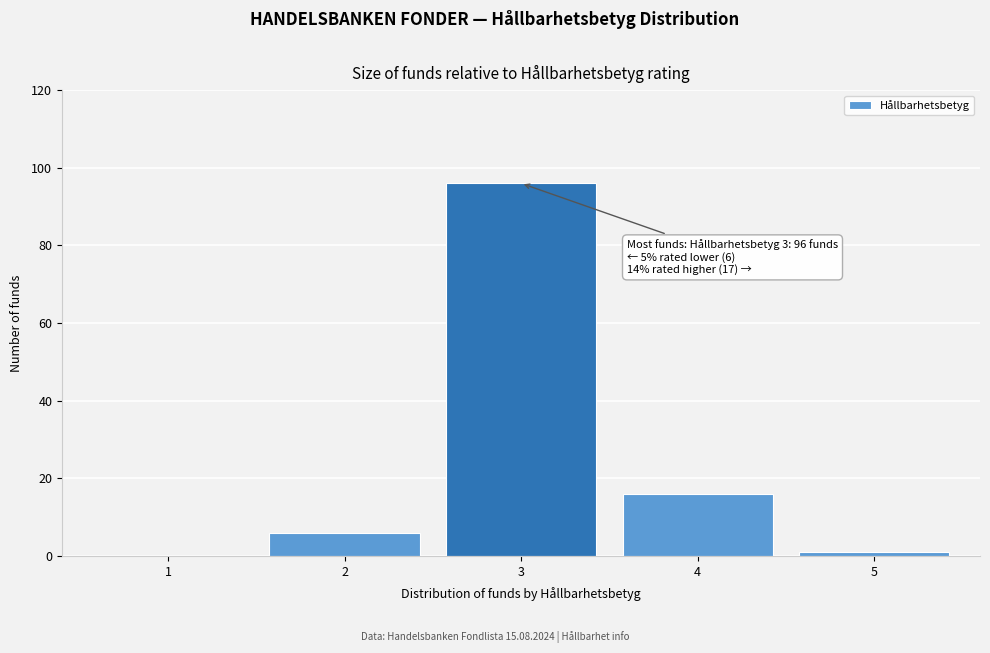

Reading right to left, list all the values displayed in this chart.

5=1	4=16	3=96	2=6	1=0